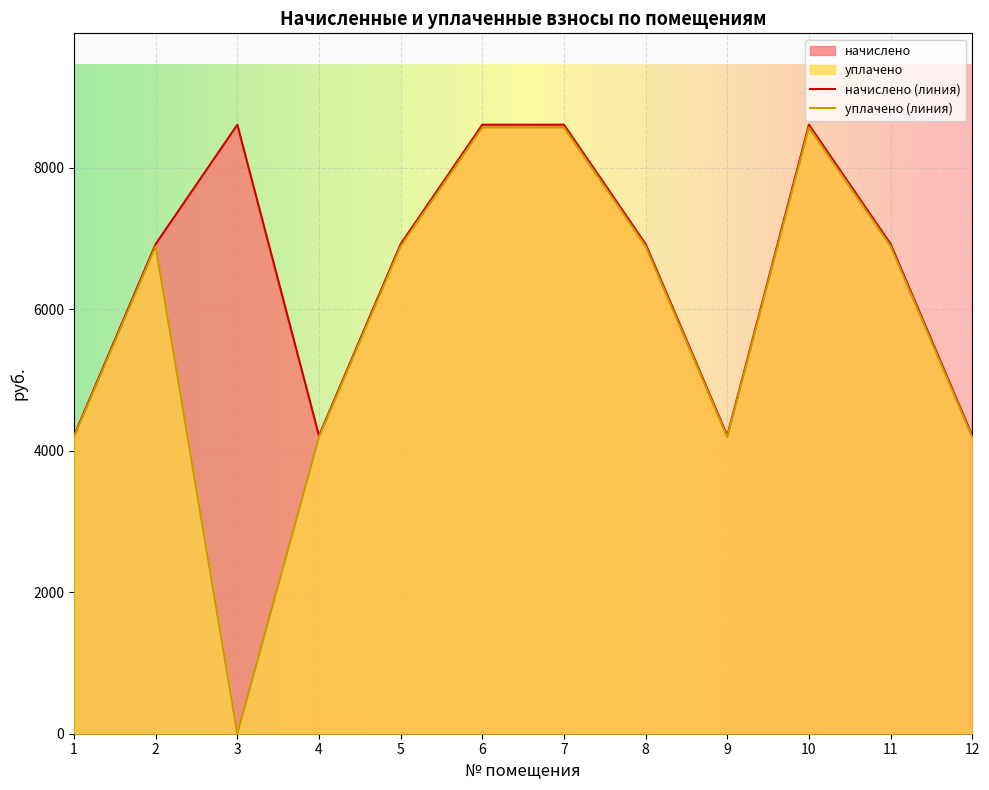

True or false: начислено and уплачено intersect in this chart.

False